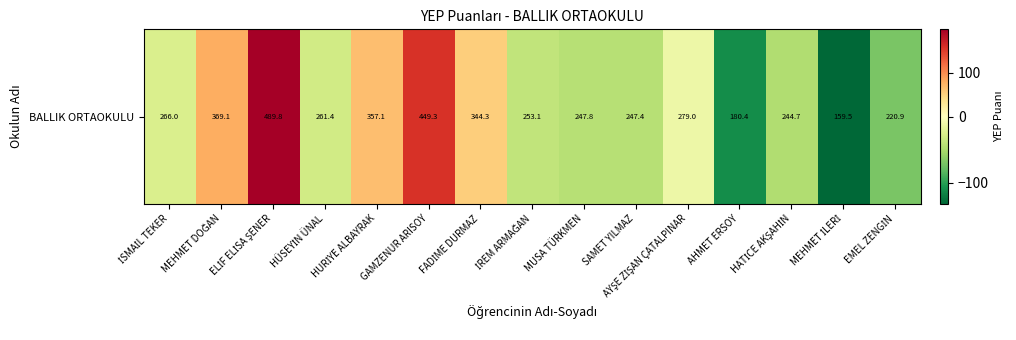

Which label corresponds to the largest value in the chart?

ELİF ELİSA ŞENER